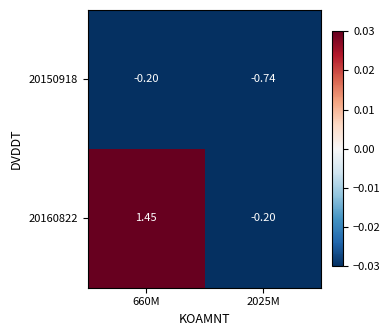

What is the maximum value shown in the chart?

1.5